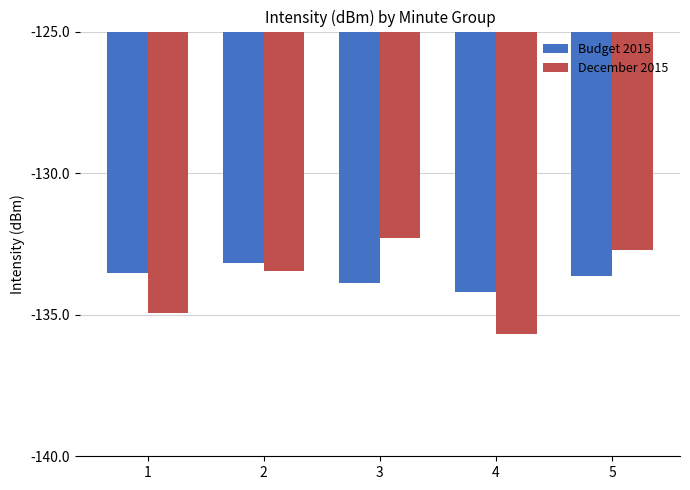

How many values in the December 2015 series are below -133?

3